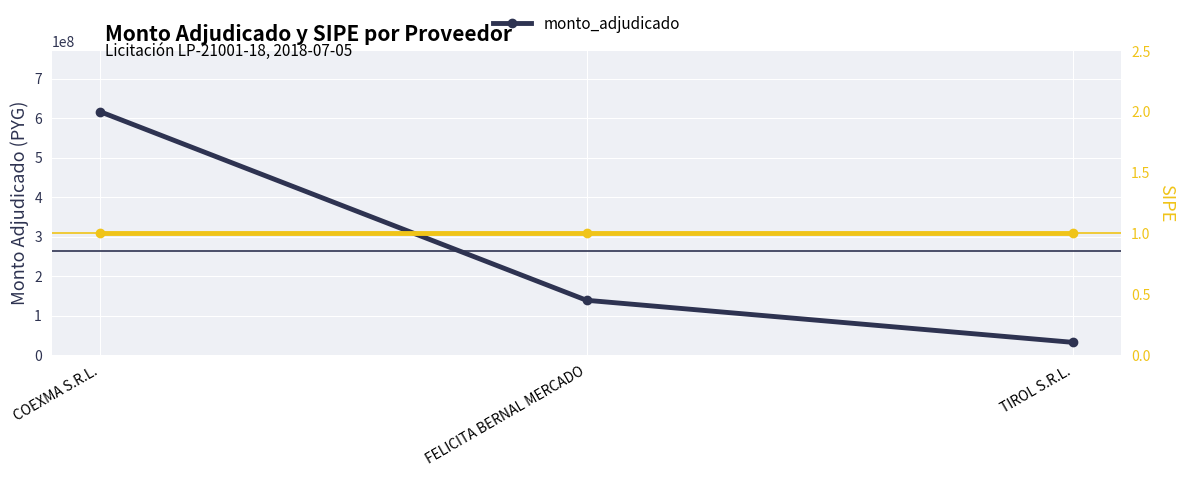

Reading right to left, extract all data points from this chart.

32100000	138600000	615800000